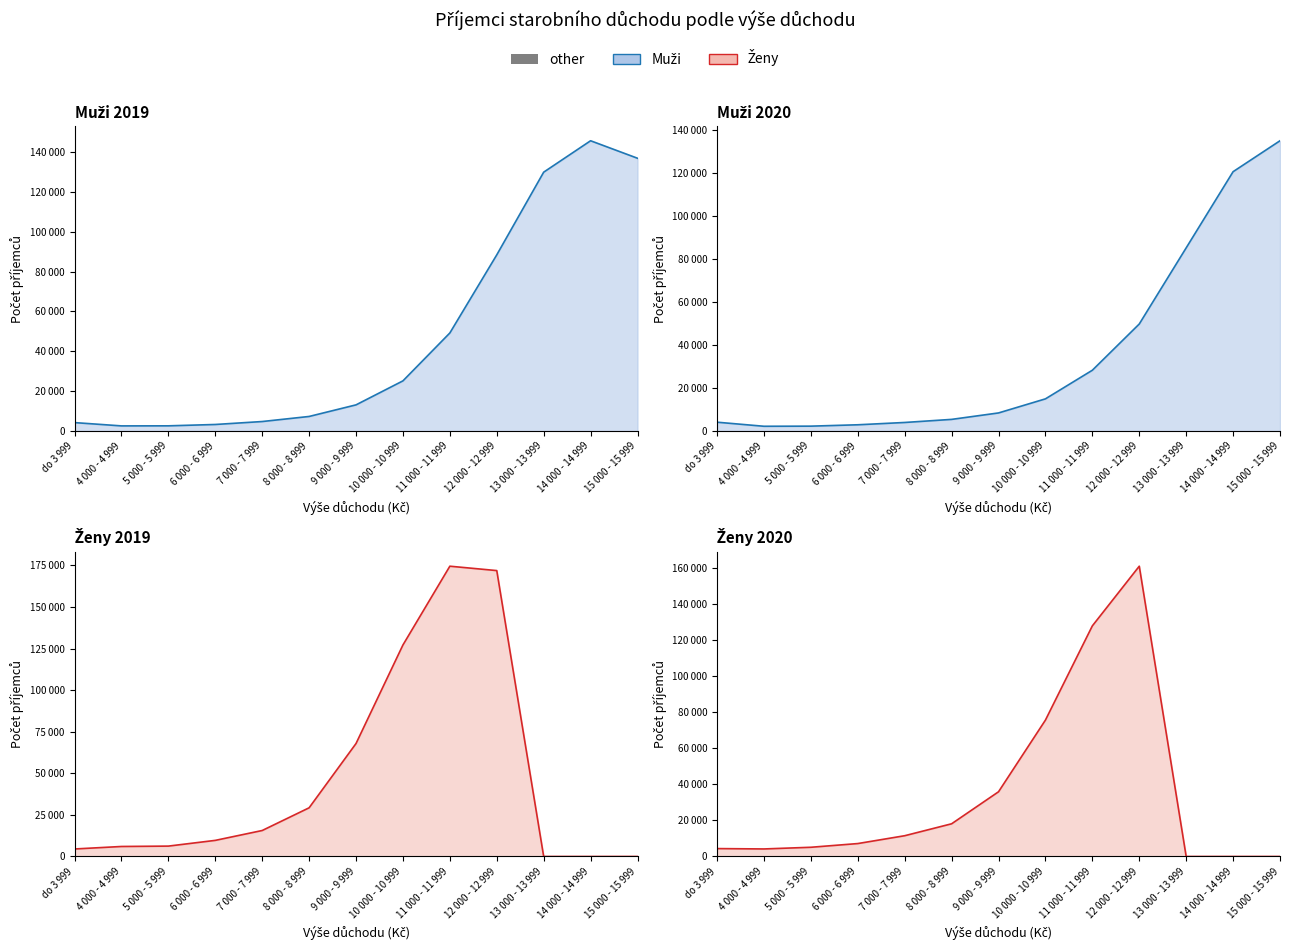

Which label corresponds to the largest value in the chart?

11 000 - 11 999